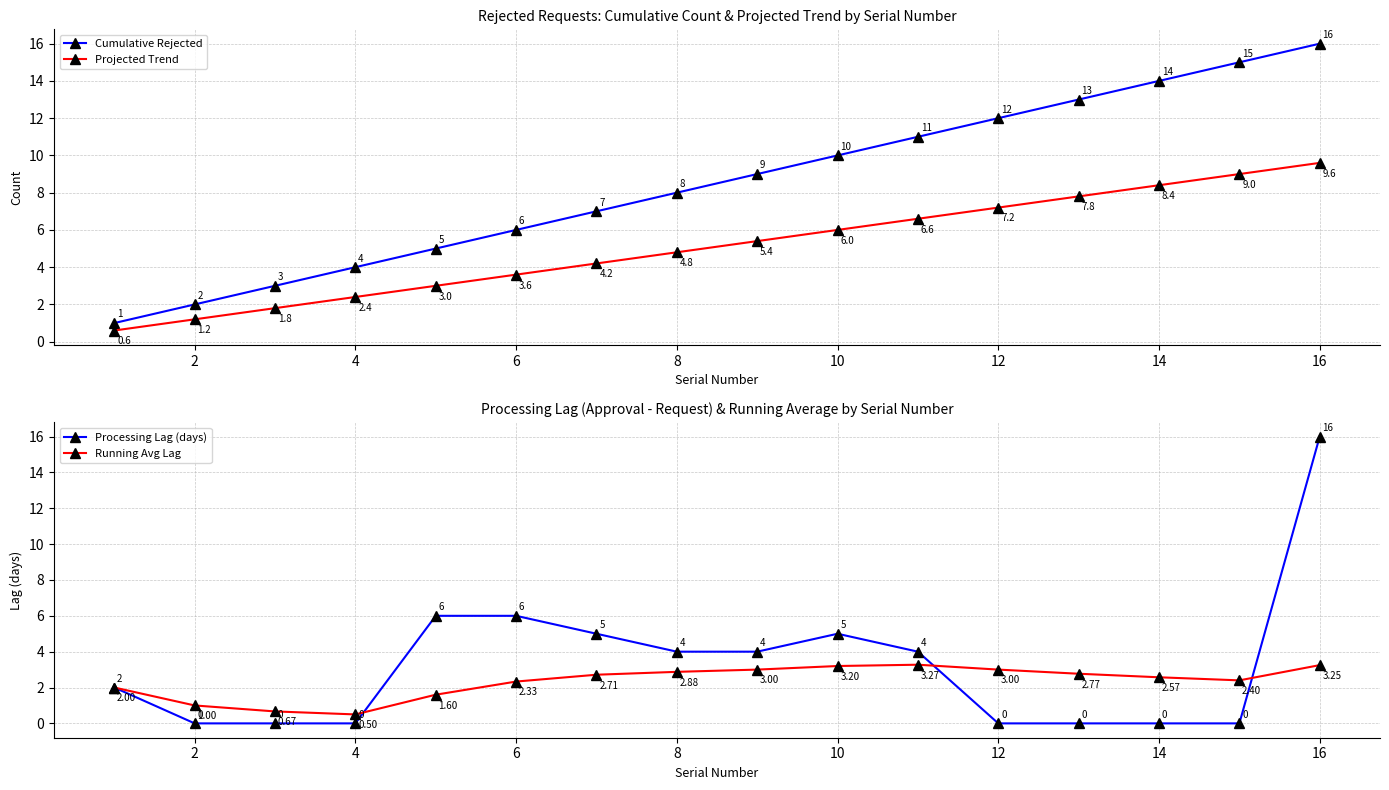

The value of Projected Trend at 6 is 5.3. True or false?

False